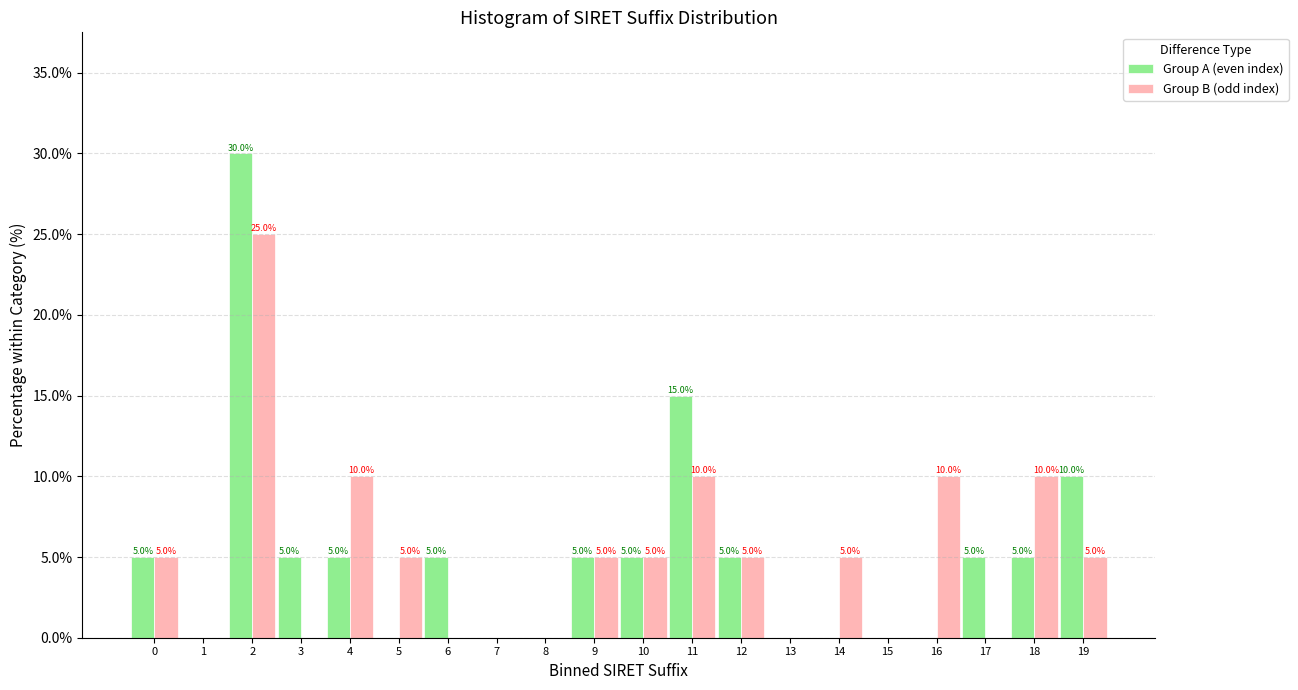

Reading left to right, list all the values displayed in this chart.

Group A (even index): 0=5	1=0	2=30	3=5	4=5	5=0	6=5	7=0	8=0	9=5	10=5	11=15	12=5	13=0	14=0	15=0	16=0	17=5	18=5	19=10
Group B (odd index): 0=5	1=0	2=25	3=0	4=10	5=5	6=0	7=0	8=0	9=5	10=5	11=10	12=5	13=0	14=5	15=0	16=10	17=0	18=10	19=5